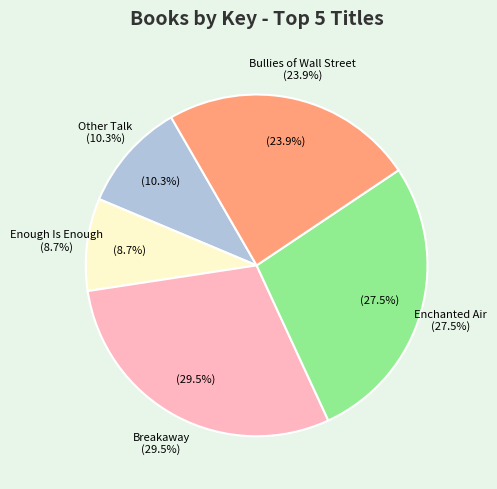

What is the smallest slice in the pie chart?

Enough Is Enough